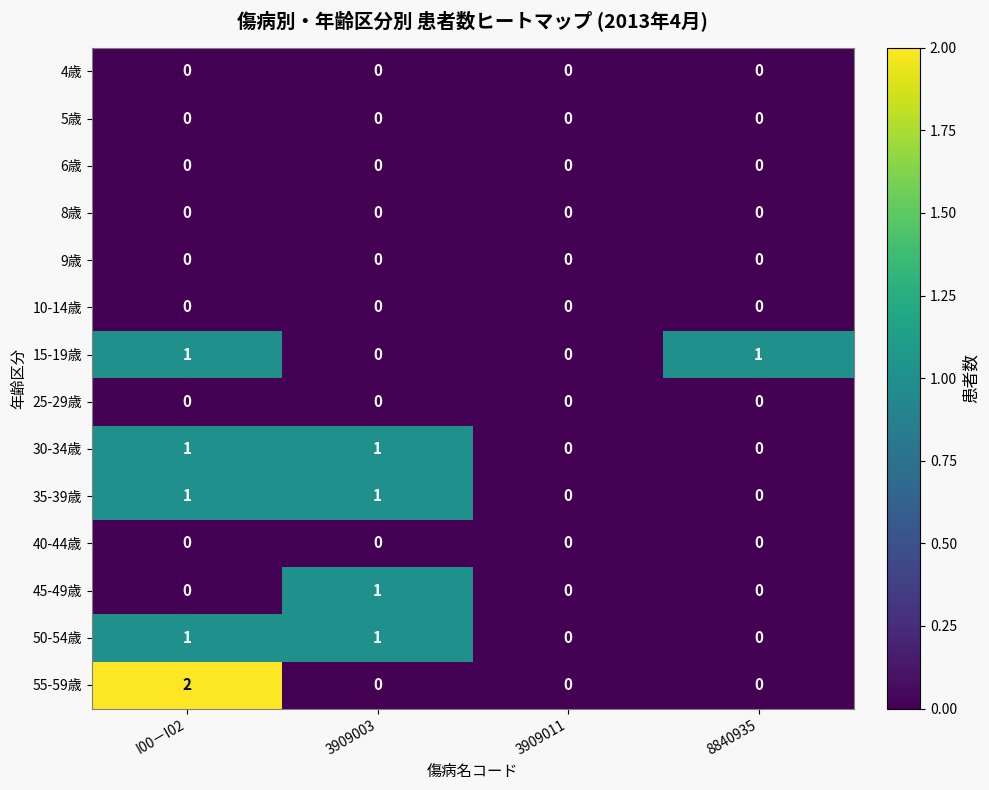

At which category is the sum across all series the highest?

I00－I02